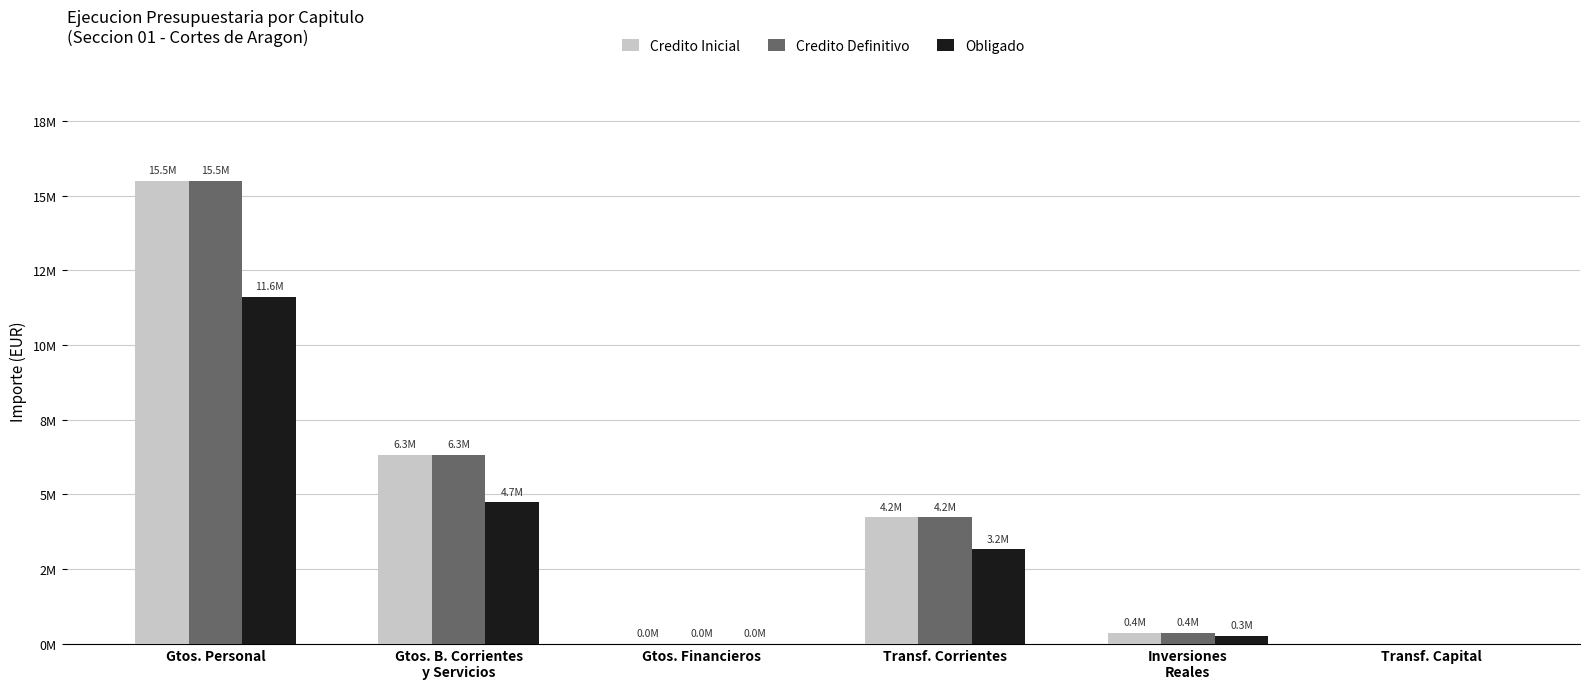

Reading left to right, transcribe all the data shown in this chart.

Credito Inicial: 15493268.6	6318896.3	1200.0	4229826.0	369400.0	0.0
Credito Definitivo: 15493268.6	6318896.3	1200.0	4229826.0	369400.0	0.0
Obligado: 11619951.4	4739172.2	900.0	3172369.5	277050.0	0.0